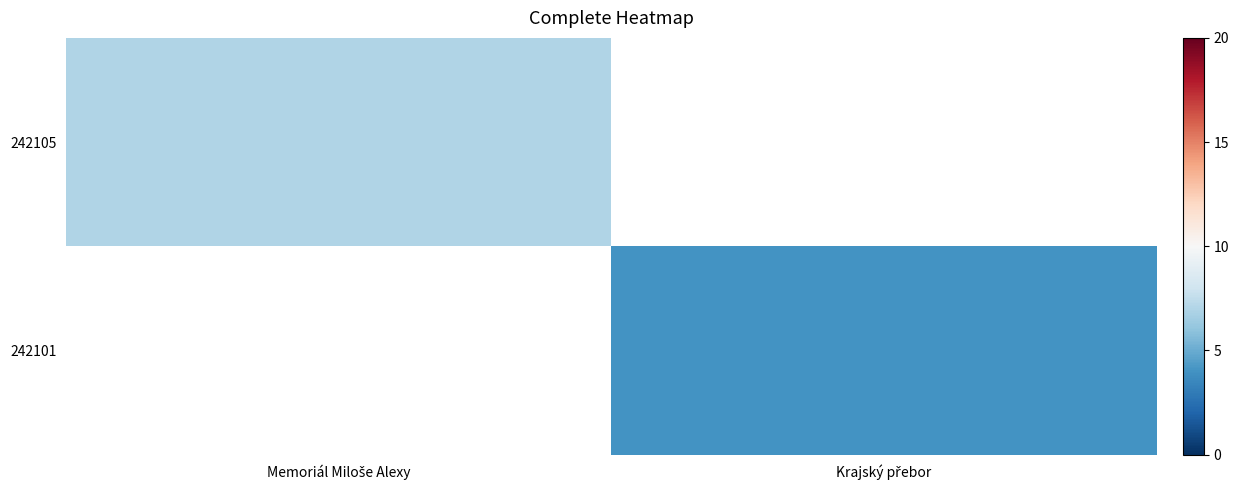

At how many categories does at least one series exceed 6?

1